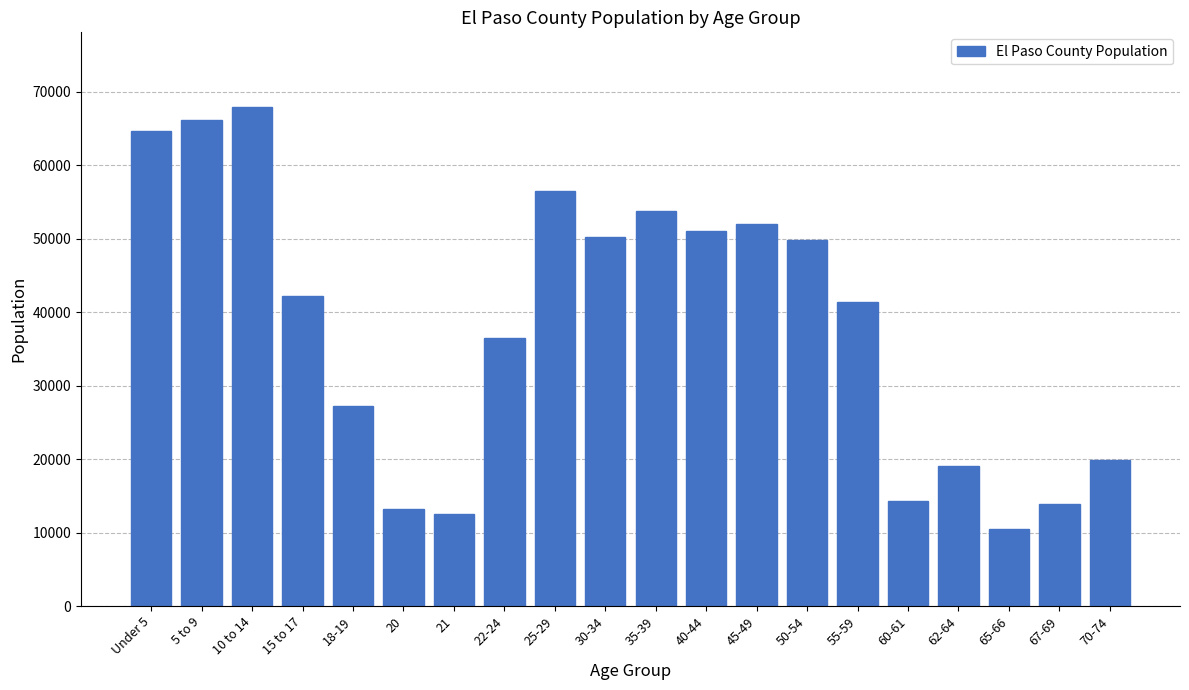

Reading left to right, transcribe all the data shown in this chart.

Under 5=64621	5 to 9=66100	10 to 14=67882	15 to 17=42210	18-19=27244	20=13170	21=12503	22-24=36513	25-29=56523	30-34=50189	35-39=53774	40-44=51012	45-49=52050	50-54=49808	55-59=41403	60-61=14333	62-64=19089	65-66=10455	67-69=13933	70-74=19847